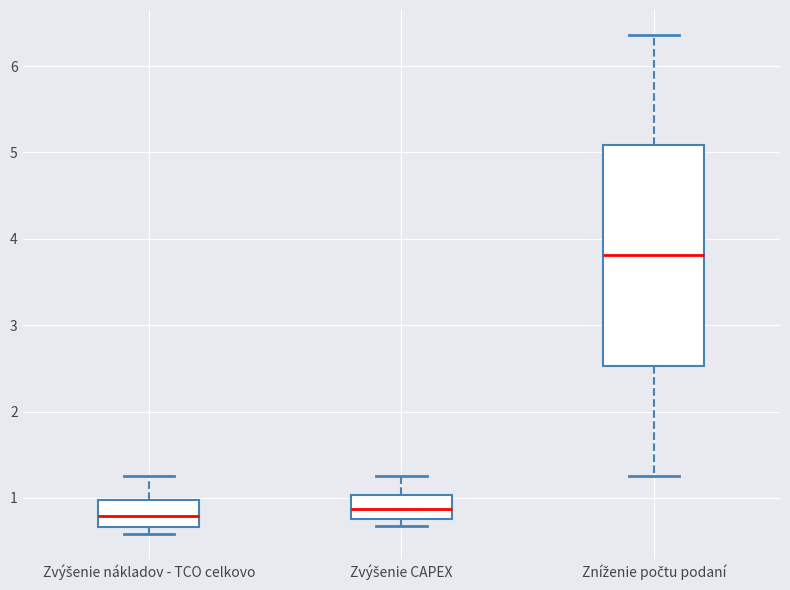

Comparing the boxes themselves (not the whiskers), which one is the tallest?

Zníženie počtu podaní